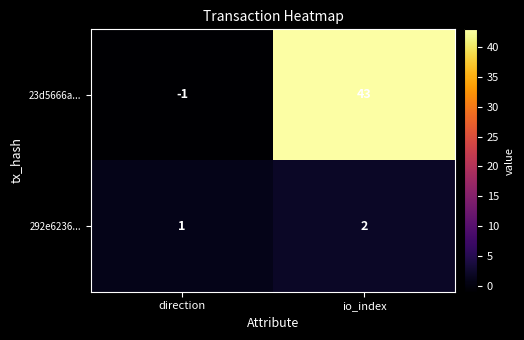

What is the sum of the 23d5666a... values at io_index and direction?

42